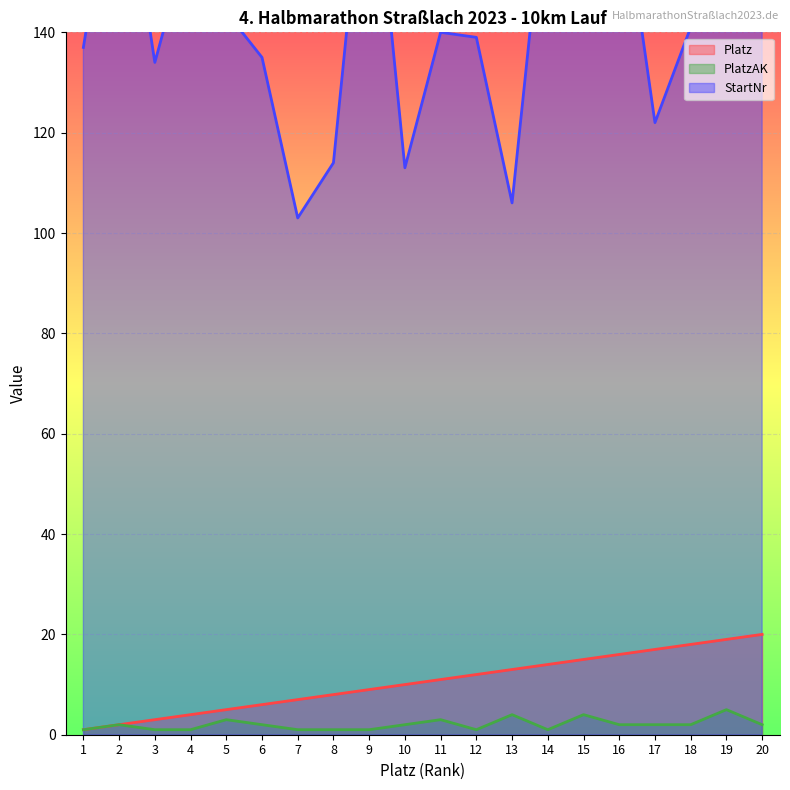

At how many categories does at least one series exceed 59?

20